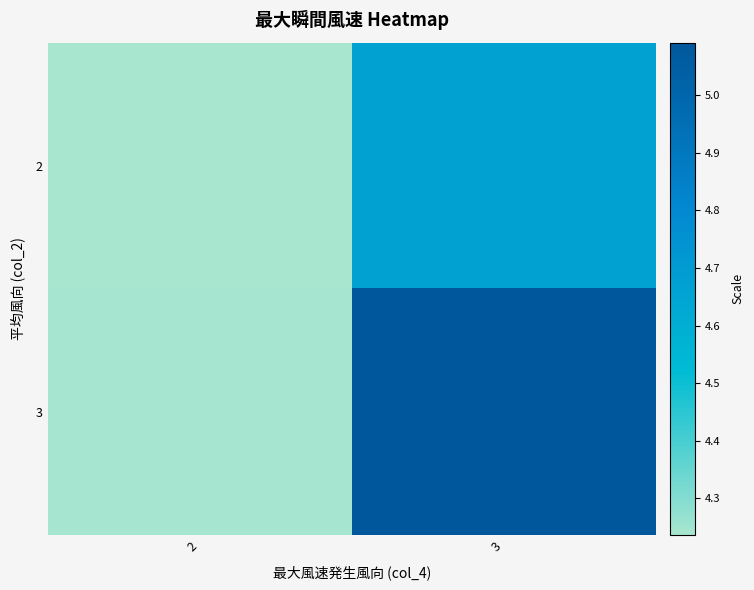

What is the difference between the highest and lowest values at 3?

0.4